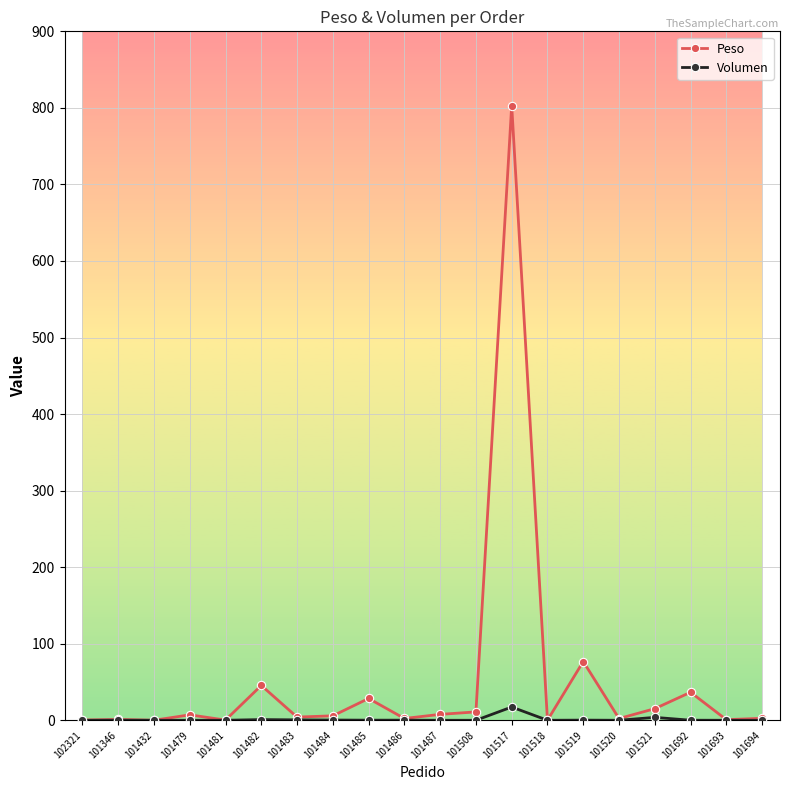

What is the maximum value for Volumen?

17.4